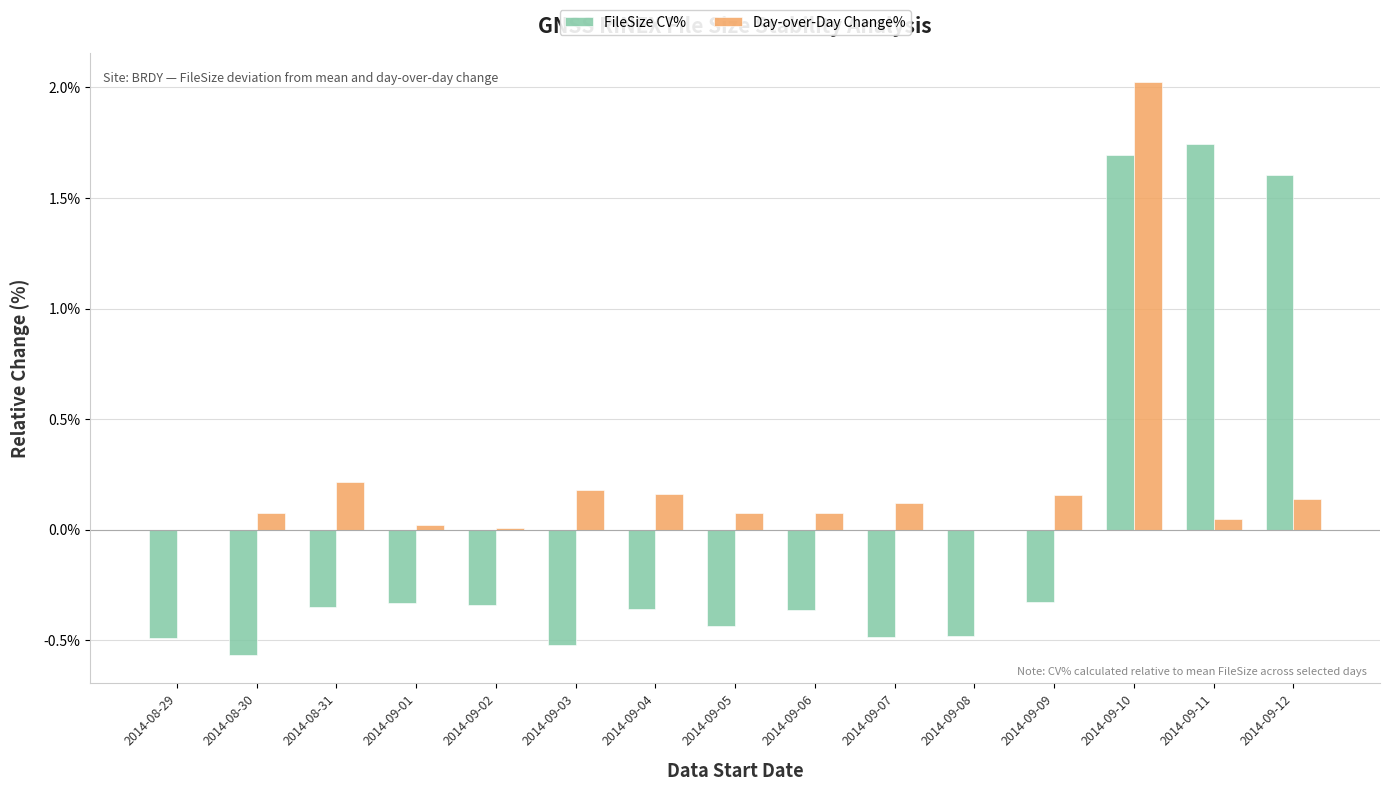

Is it true that Day-over-Day Change% equals 0.1 at 2014-09-12?

True